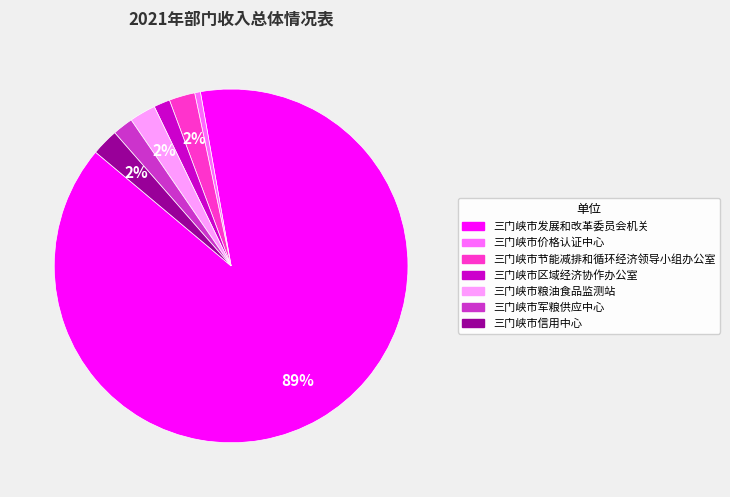

Between 三门峡市军粮供应中心 and 三门峡市发展和改革委员会机关, which is larger?

三门峡市发展和改革委员会机关